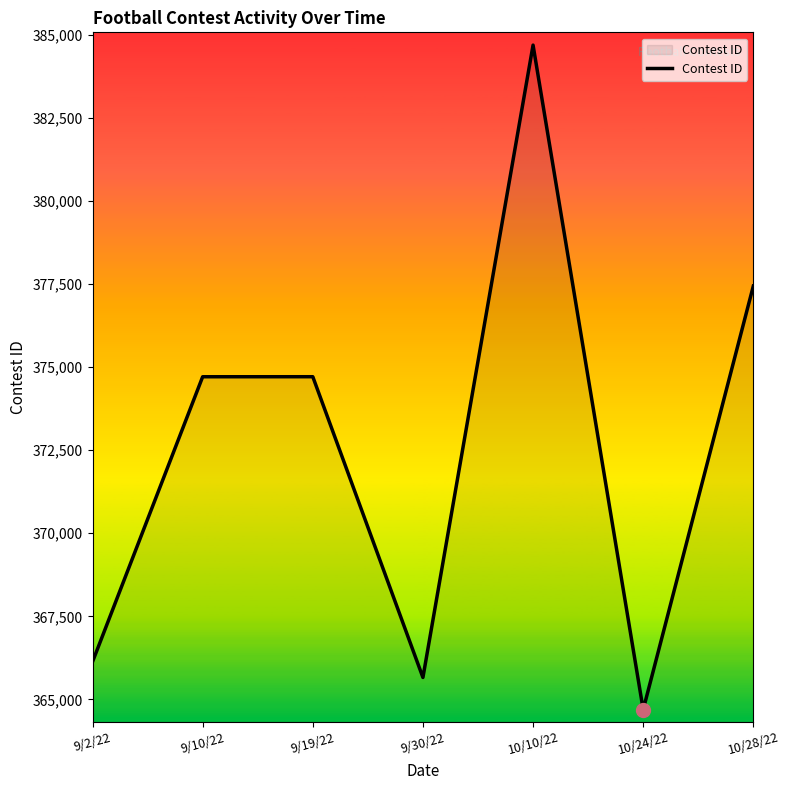

What is the ratio of the value at 10/10/22 to the value at 9/30/22?

1.1